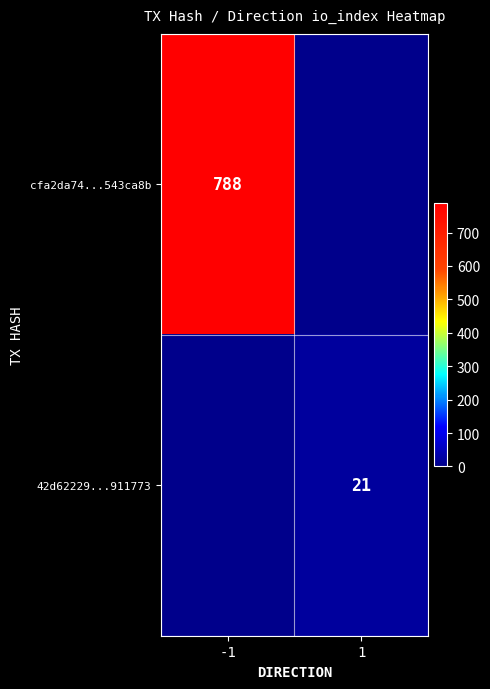

At which category is the sum across all series the highest?

-1